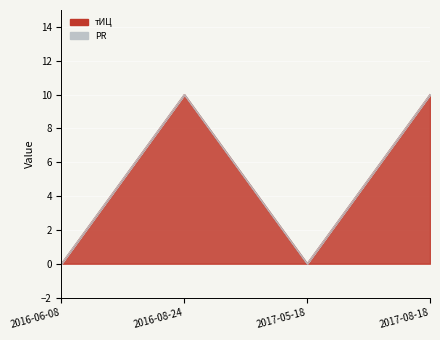

Which has a higher value, 2017-05-18 or 2016-06-08?

2017-05-18